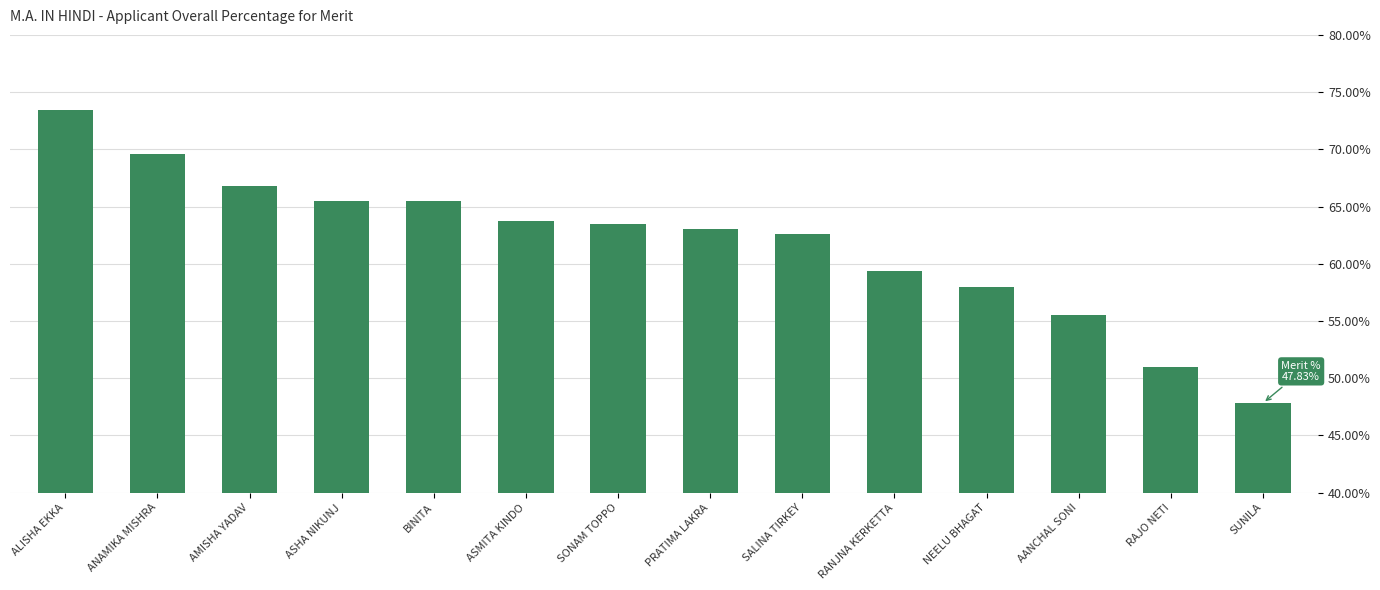

What is the sum of the values at RAJO NETI and ALISHA EKKA?

124.4